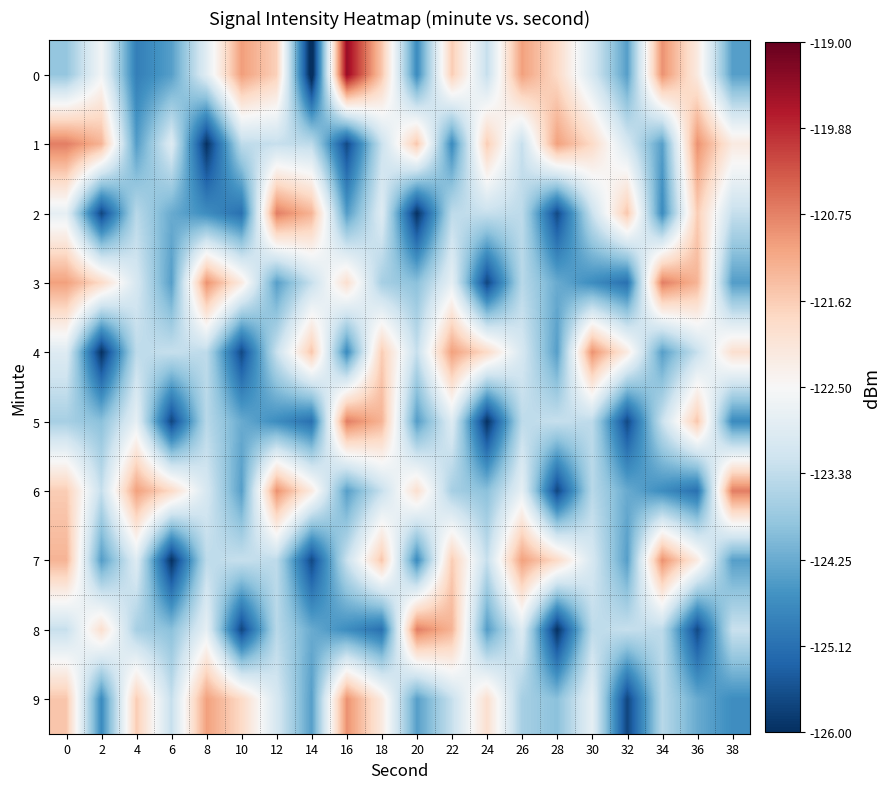

List the series in order of their peak value, highest first.

0, 1, 2, 3, 5, 6, 8, 4, 7, 9